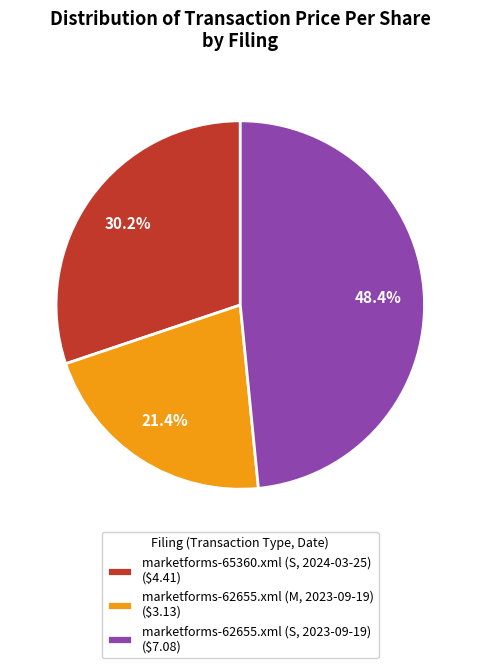

Between marketforms-62655.xml (M, 2023-09-19) and marketforms-65360.xml (S, 2024-03-25), which is larger?

marketforms-65360.xml (S, 2024-03-25)